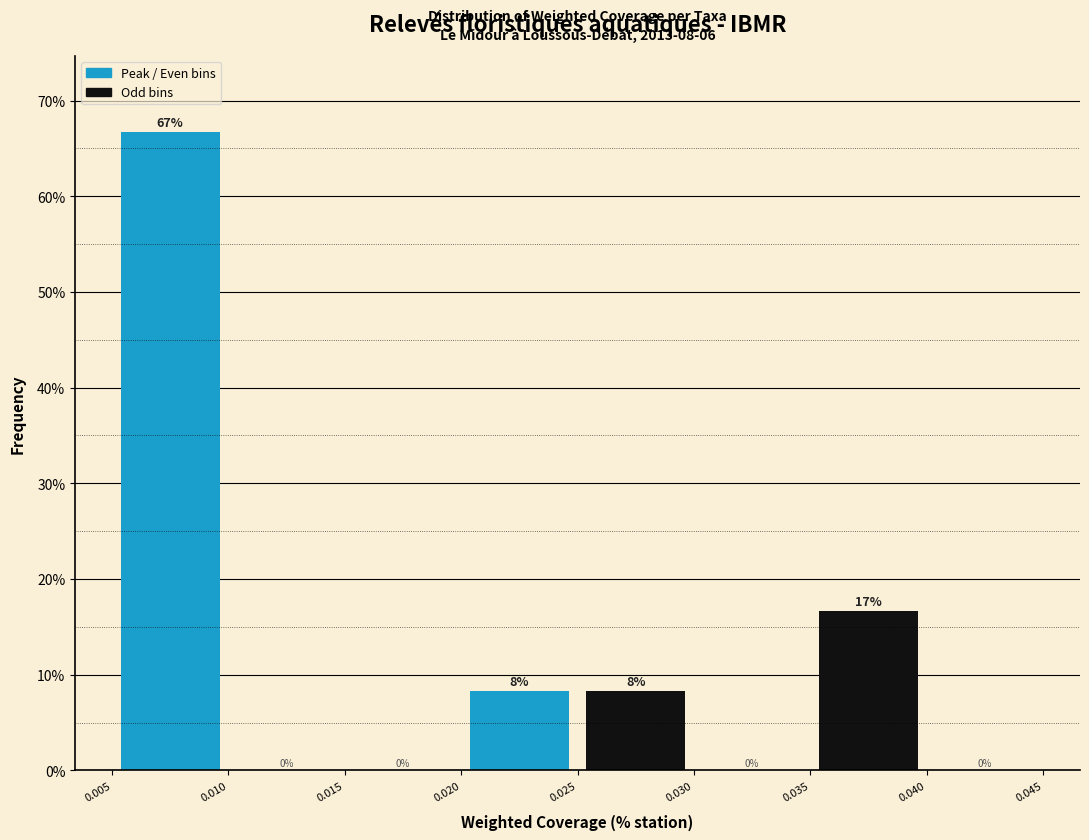

Which range on the x-axis has the tallest bar?

0.005 to 0.010